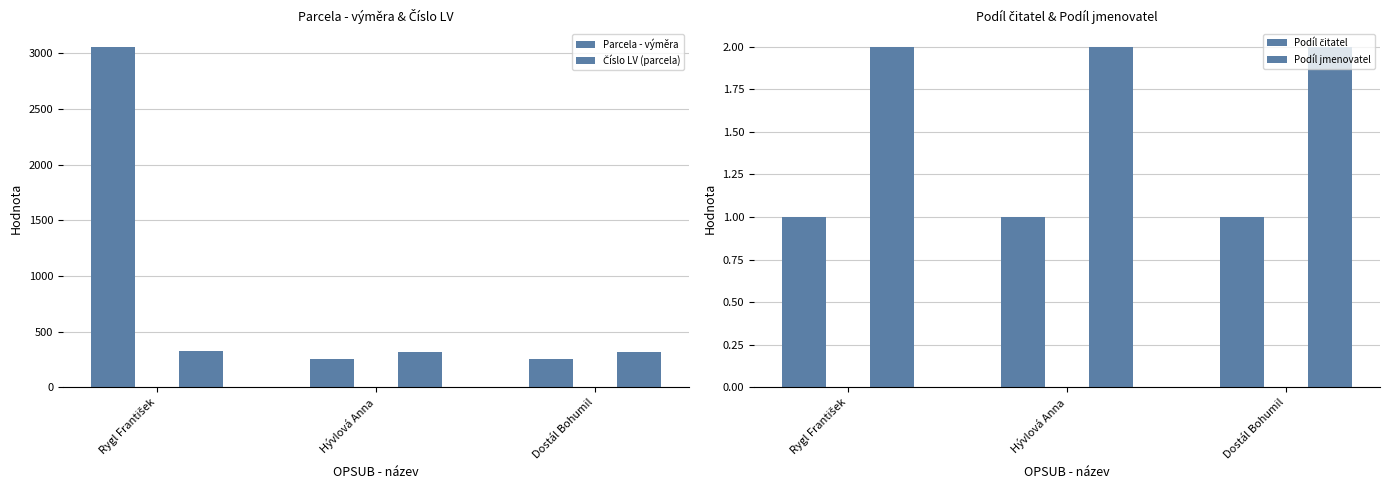

At which category does the chart reach its minimum across all series?

Rygl František